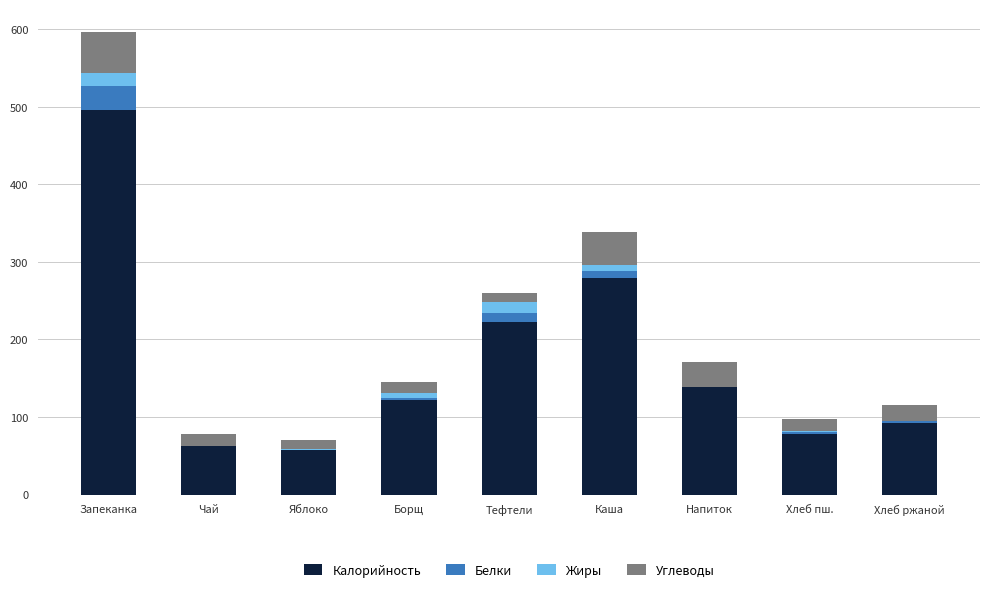

At which category is the sum across all series the highest?

Запеканка